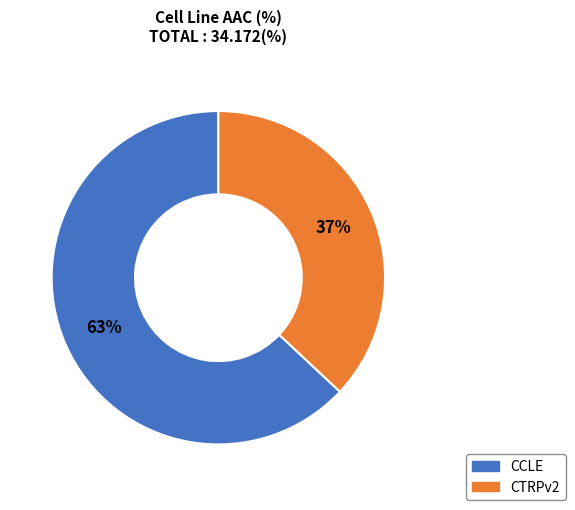

How many slices are in this pie chart?

2